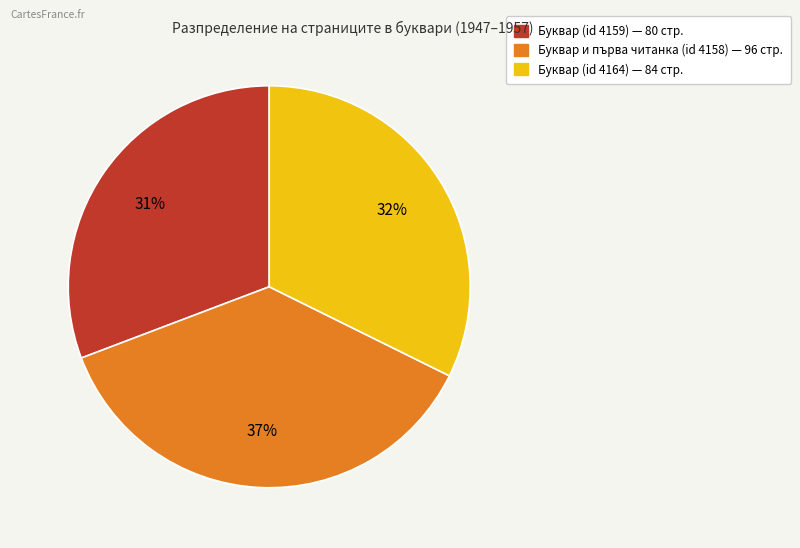

To the nearest percent, what is the average slice percentage?

33%